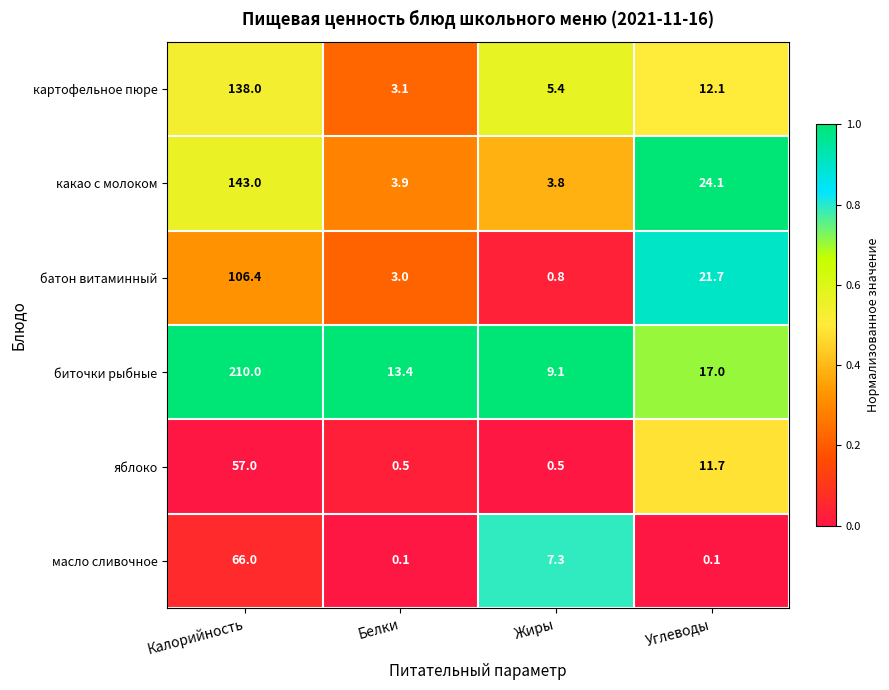

What is the difference between the second highest and minimum values in the картофельное пюре series?

9.0